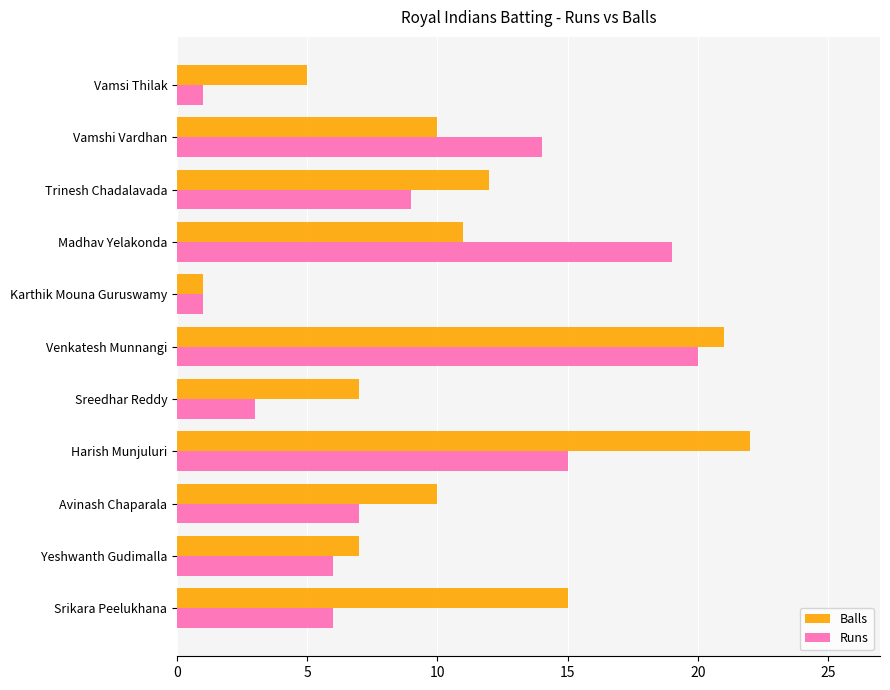

What are all the series names shown in the legend?

Balls, Runs